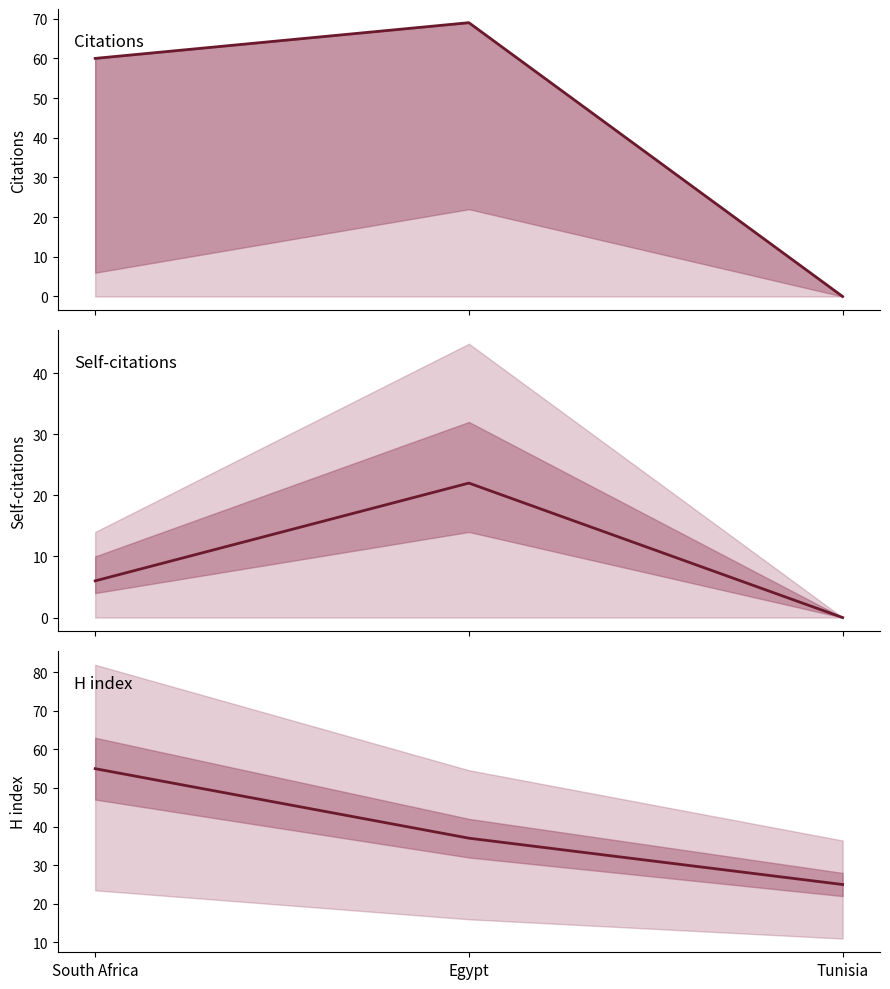

Count the H index values in the range 25 to 55.

3